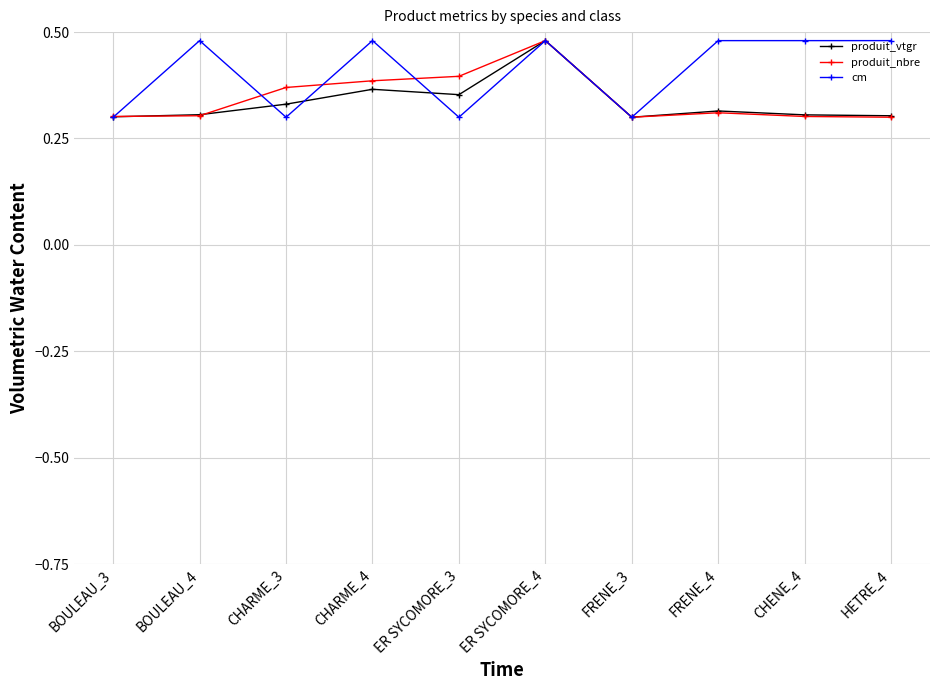

True or false: produit_vtgr has more than 0 interior local peaks.

True